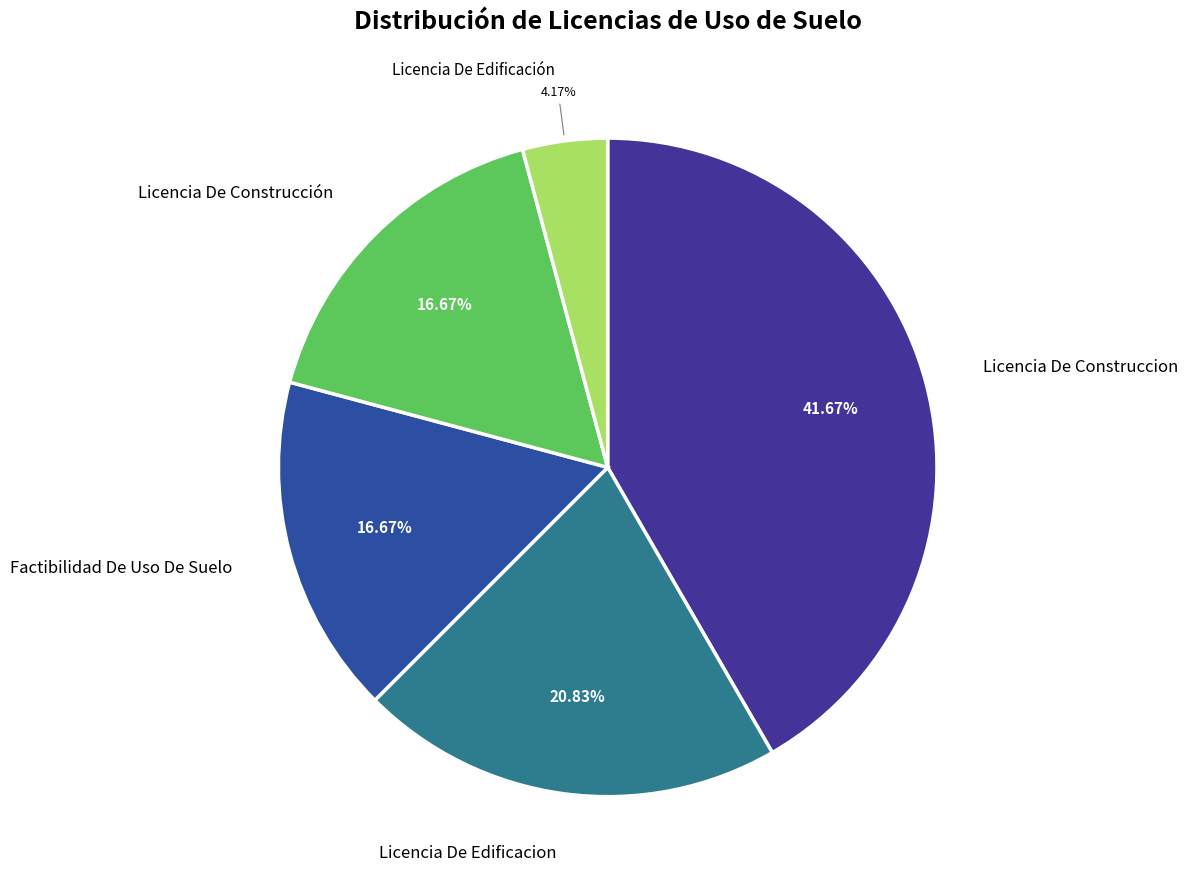

Which has a higher value, Licencia De Edificación or Licencia De Edificacion?

Licencia De Edificacion